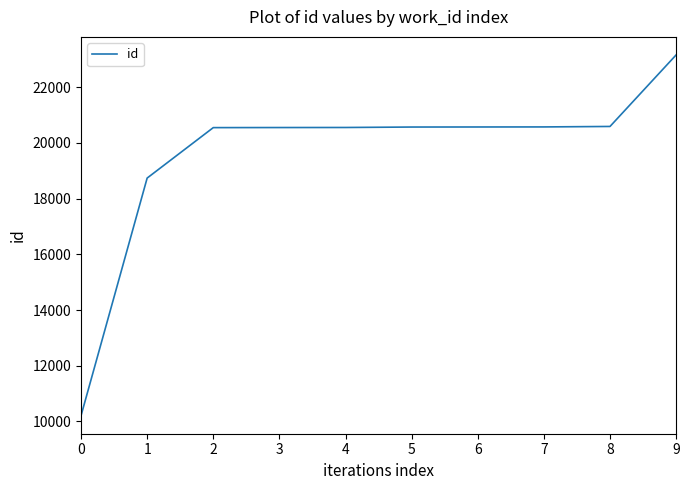

What is the smallest value displayed?

10206